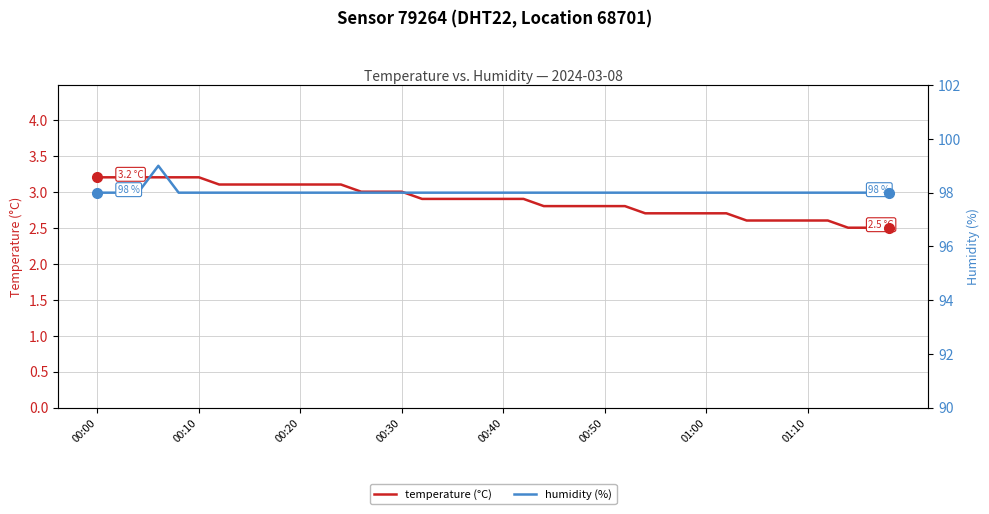

Which series has the largest total across all categories?

humidity (%)